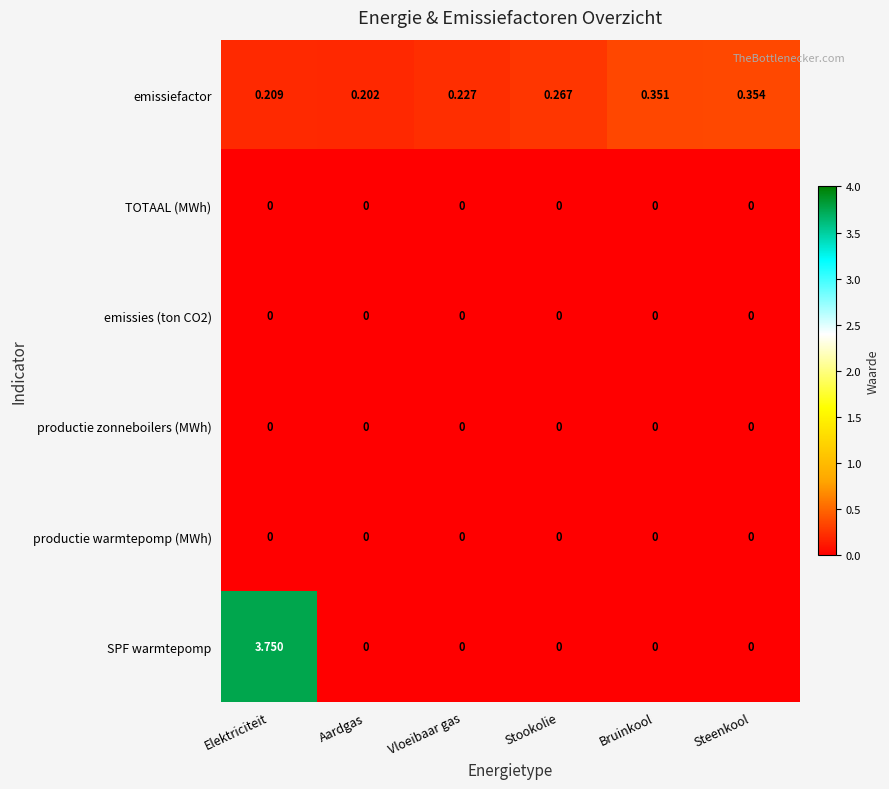

Which series has the largest total across all categories?

SPF warmtepomp